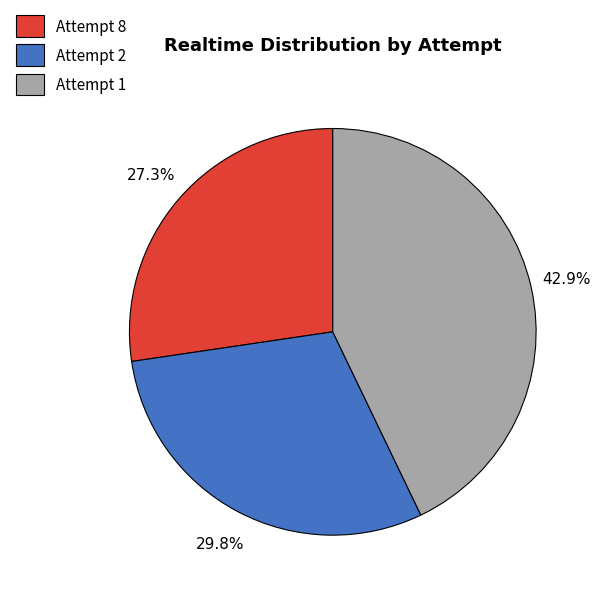

Which has a higher value, Attempt 1 or Attempt 8?

Attempt 1